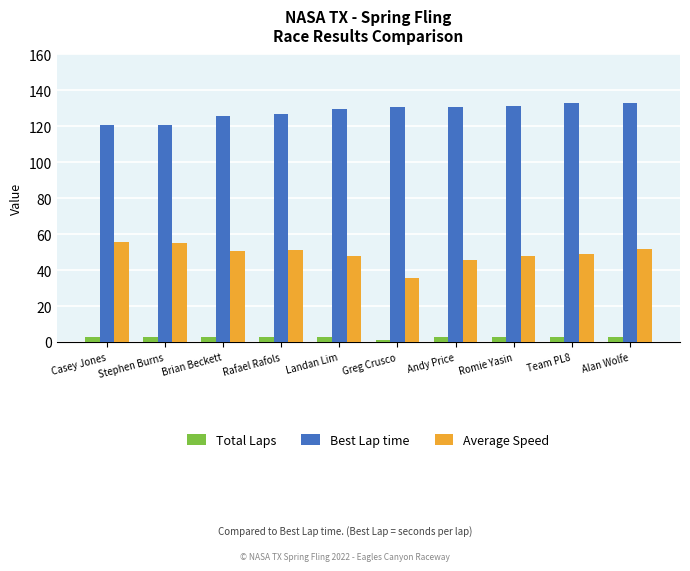

Which series has the widest spread of values?

Average Speed